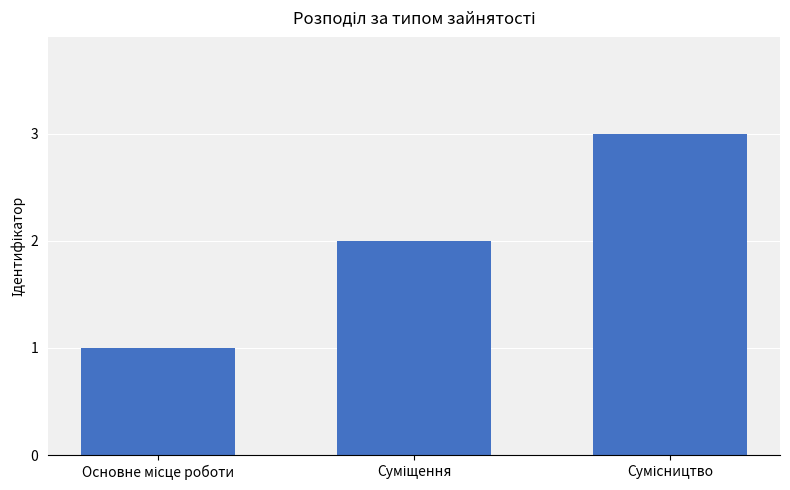

What is the maximum value shown in the chart?

3